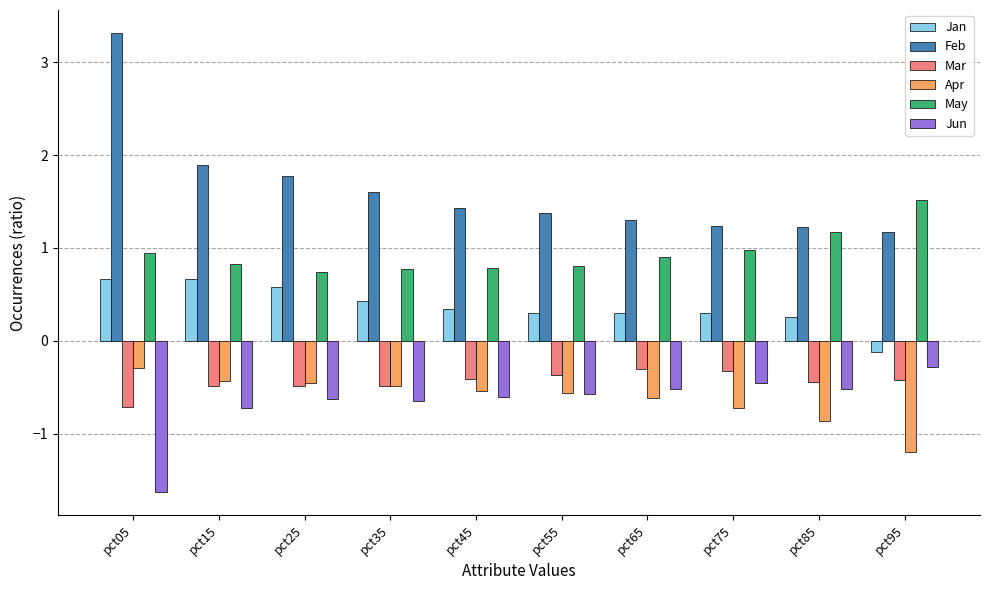

At which label does Jan reach its minimum?

pct95